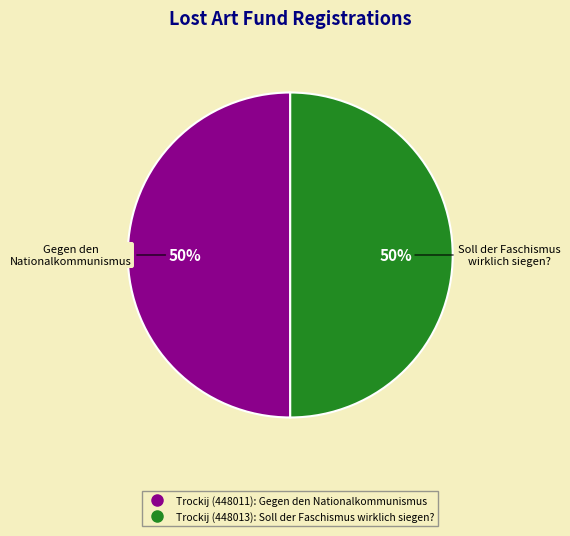

Combined, do Trockij (448013): Soll der Faschismus wirklich siegen? and Trockij (448011): Gegen den Nationalkommunismus account for over 50%?

Yes